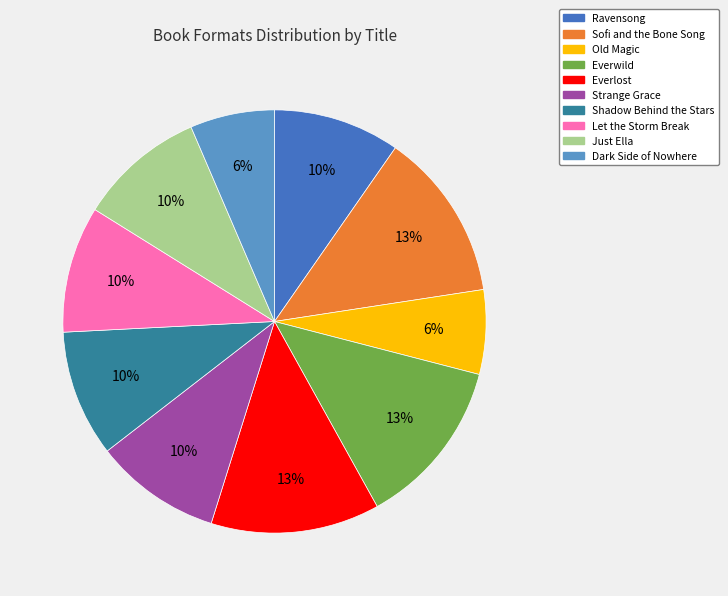

Which has a higher value, Dark Side of Nowhere or Just Ella?

Just Ella